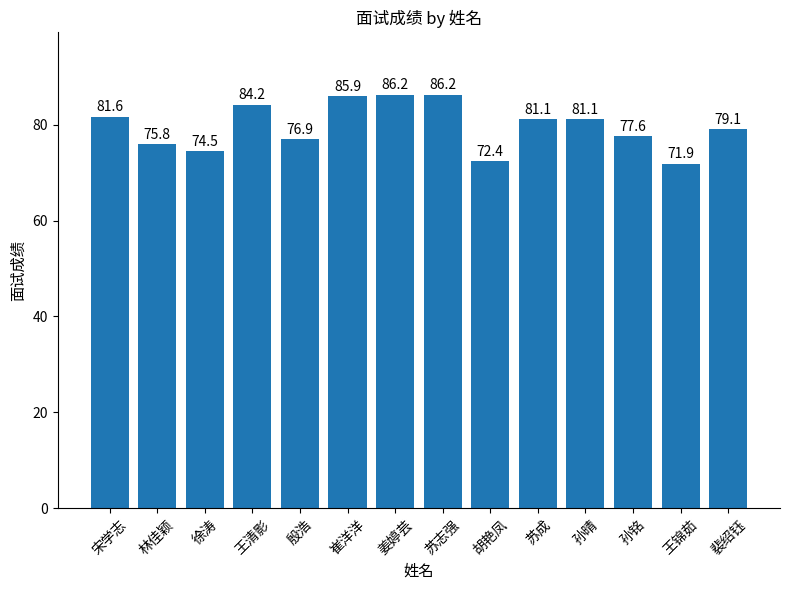

Are the bars horizontal?

No